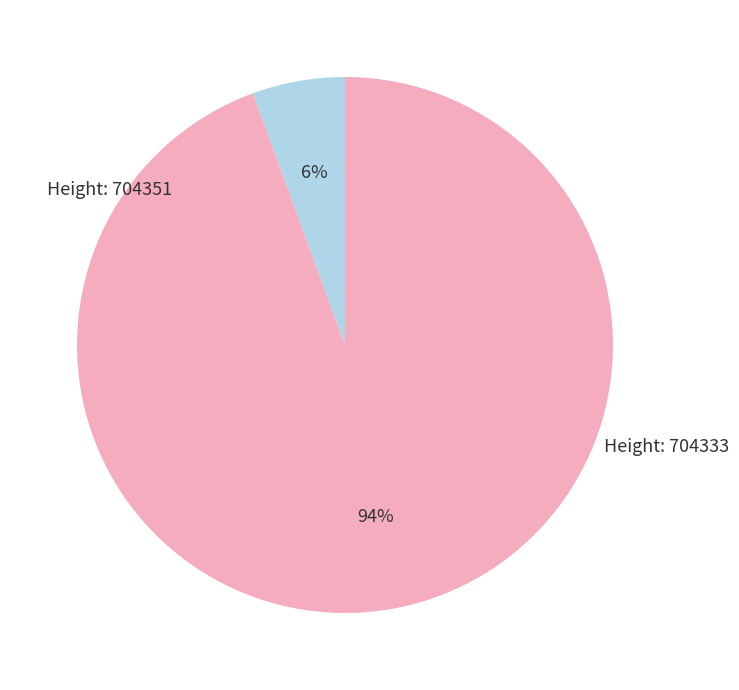

To the nearest percent, what is the average slice percentage?

50%